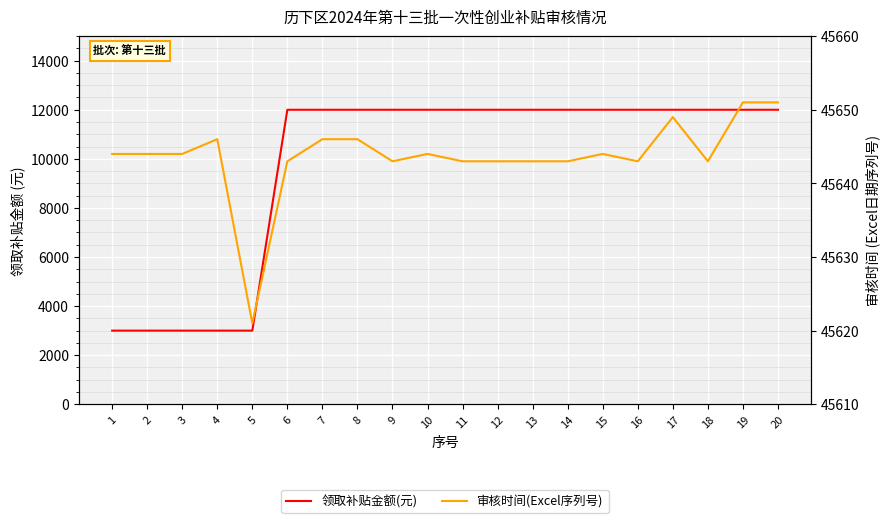

List the series in order of their peak value, highest first.

审核时间(Excel序列号), 领取补贴金额(元)